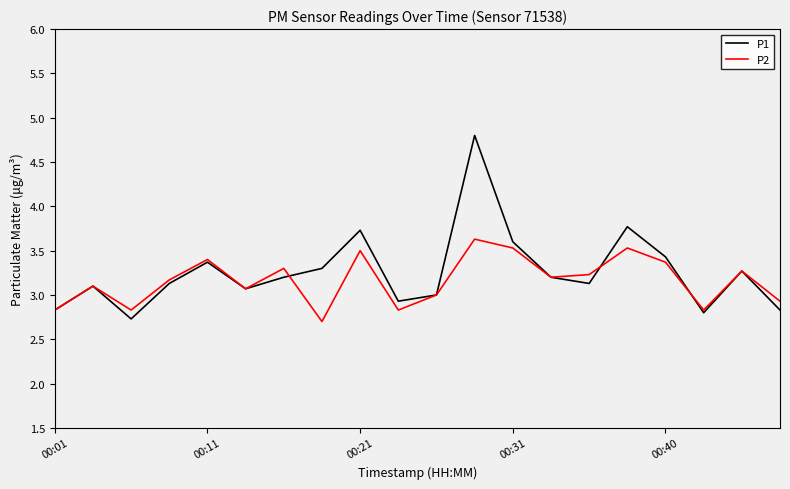

True or false: P2 has more than 0 points higher than both neighbors.

True